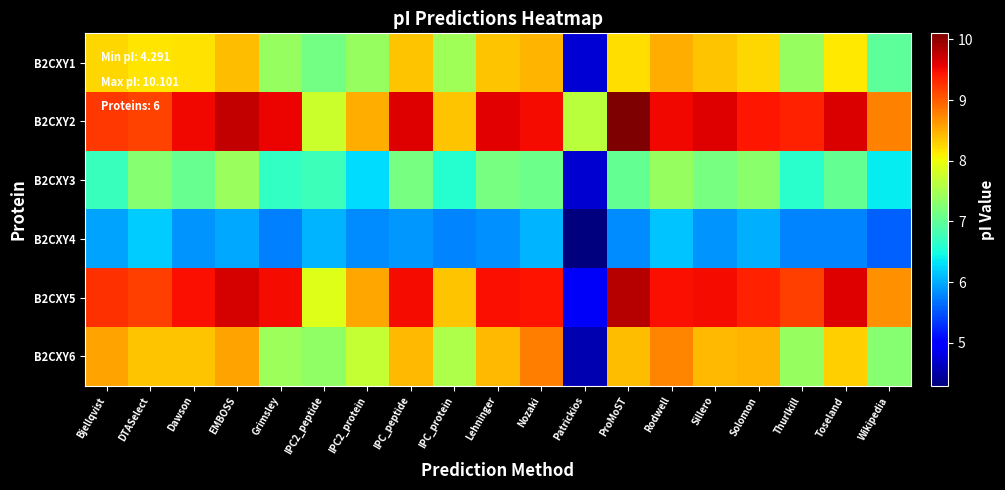

What is the spread (max minus min) of values at IPC2_protein?

2.7